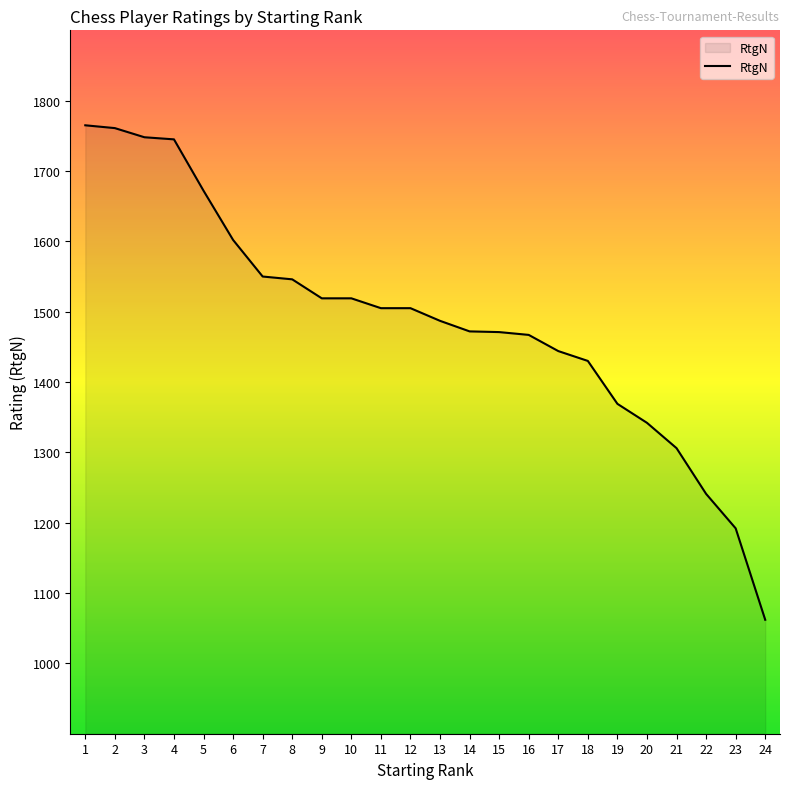

What is the average value?

1488